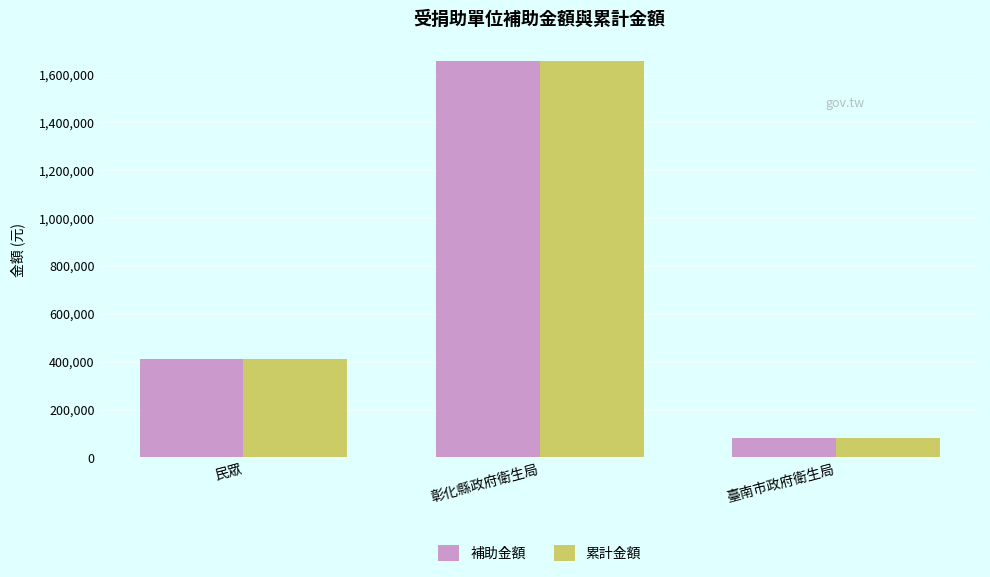

At which label is 累計金額 closest to 868500?

民眾